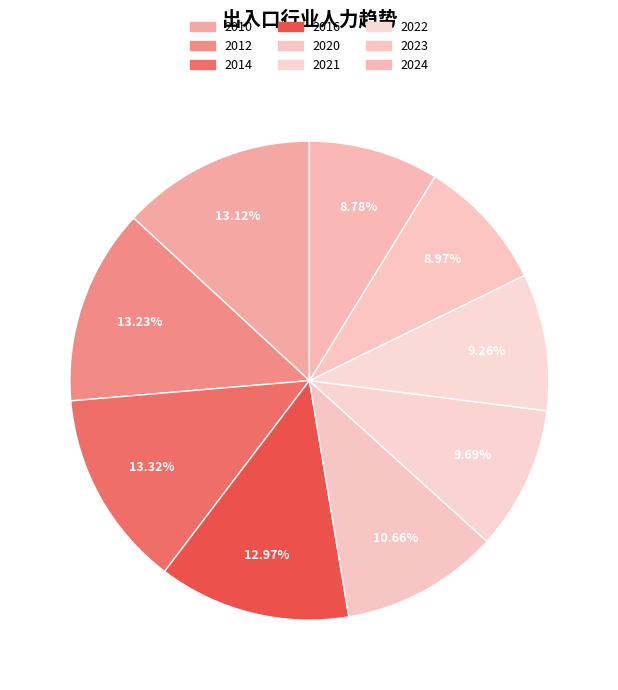

What is the largest slice in the pie chart?

2014